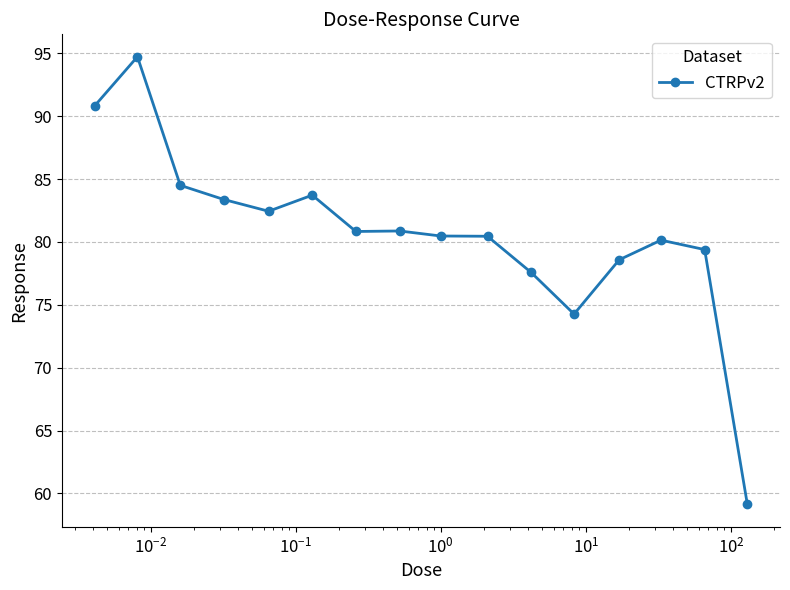

What is the value of the 2nd point from the left?

94.7